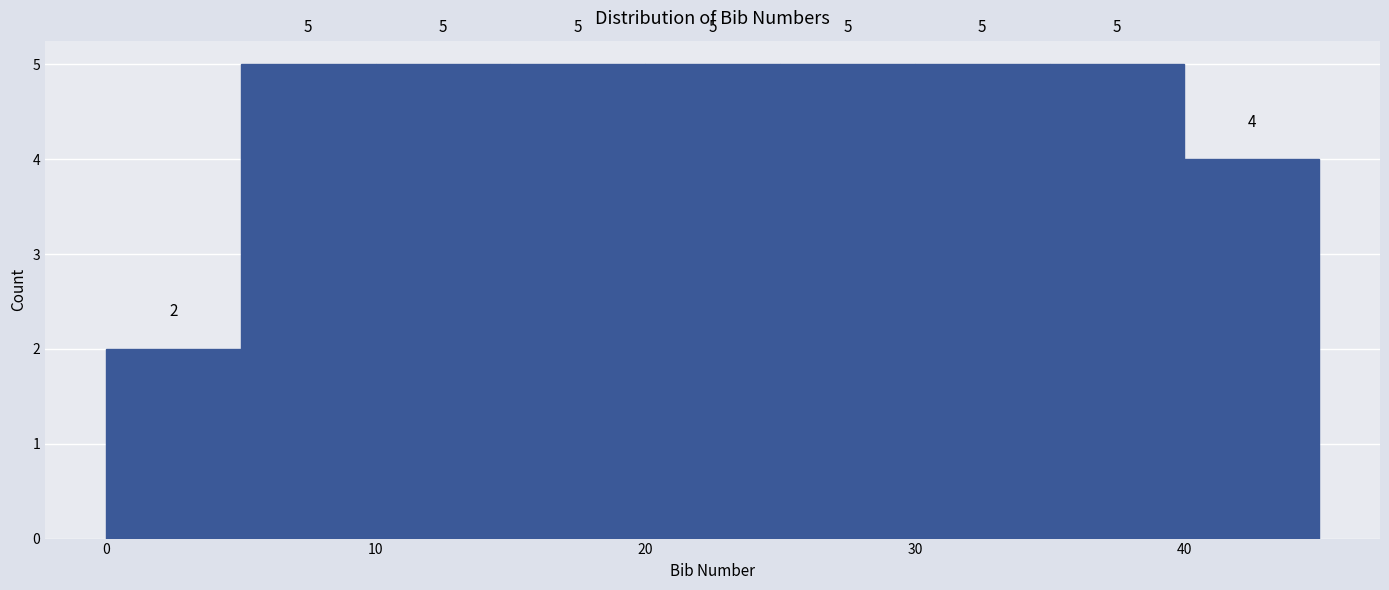

How tall is the bar that spans 15 to 20 on the x-axis?

5